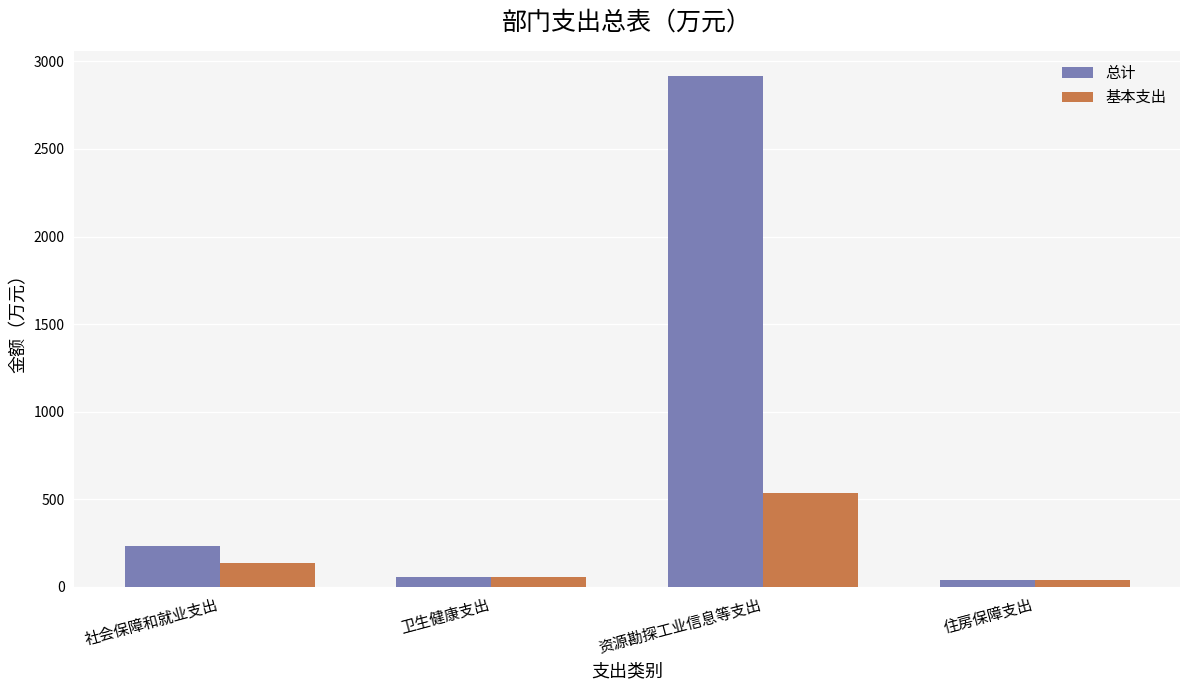

Between 资源勘探工业信息等支出 and 住房保障支出, which series saw the biggest shift?

总计